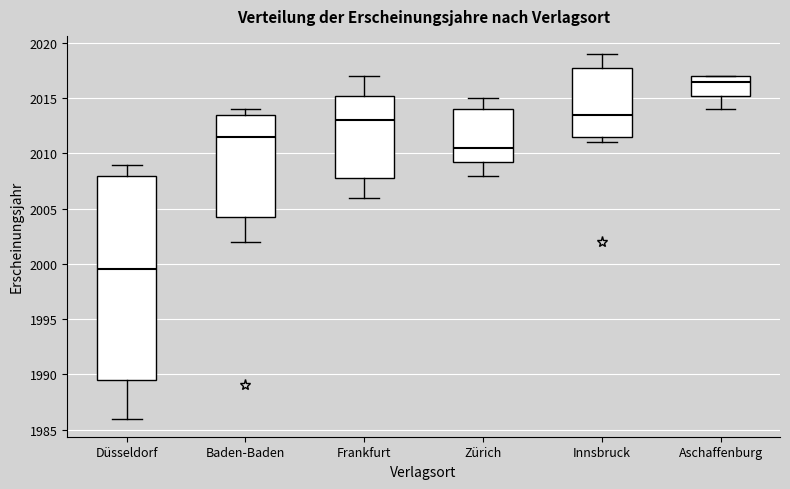

Reading left to right, transcribe this box plot: for each box, give where its median line is, the range the box spans, and where its two whiskers end, as read against the y-axis. The values are not printed on the chart, so give them approximately, as read against the axis.

Düsseldorf: median 1999.5, box 1989.5 to 2008.0, whiskers 1986.0 to 2009.0
Baden-Baden: median 2011.5, box 2004.5 to 2013.5, whiskers 2002.0 to 2014.0
Frankfurt: median 2013.0, box 2008.0 to 2015.5, whiskers 2006.0 to 2017.0
Zürich: median 2010.5, box 2009.5 to 2014.0, whiskers 2008.0 to 2015.0
Innsbruck: median 2013.5, box 2011.5 to 2018.0, whiskers 2011.0 to 2019.0
Aschaffenburg: median 2016.5, box 2015.5 to 2017.0, whiskers 2014.0 to 2017.0